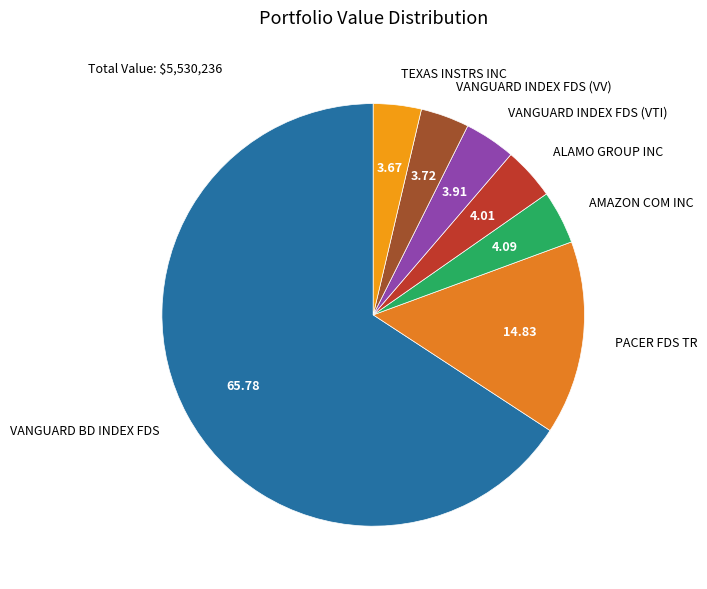

Between PACER FDS TR and TEXAS INSTRS INC, which is larger?

PACER FDS TR